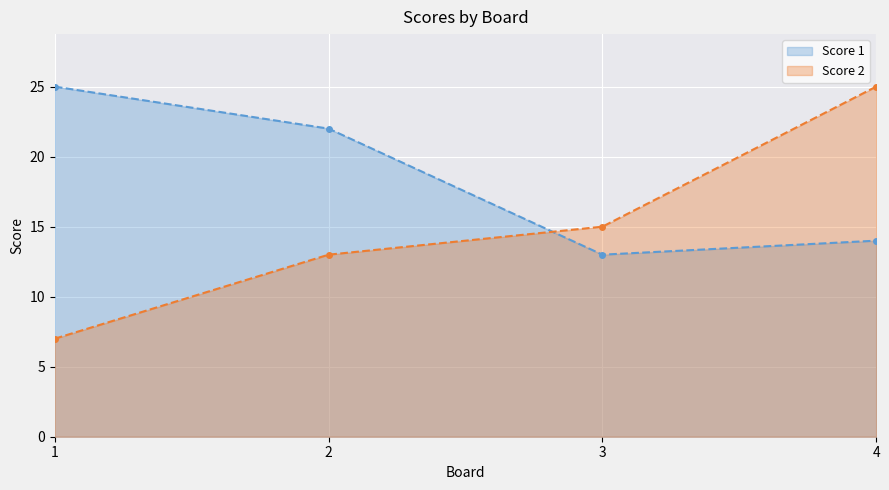

Reading left to right, extract all data points from this chart.

Score 1: 25	22	13	14
Score 2: 7	13	15	25